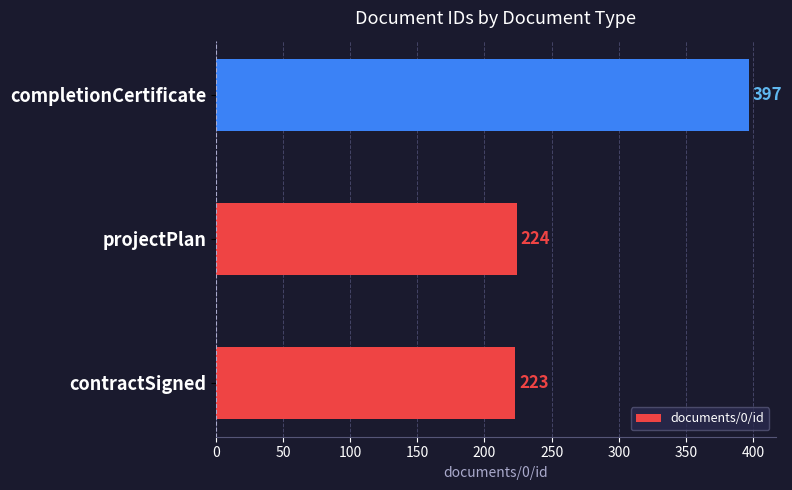

Reading bottom to top, what are all the values shown in this chart?

contractSigned=223	projectPlan=224	completionCertificate=397